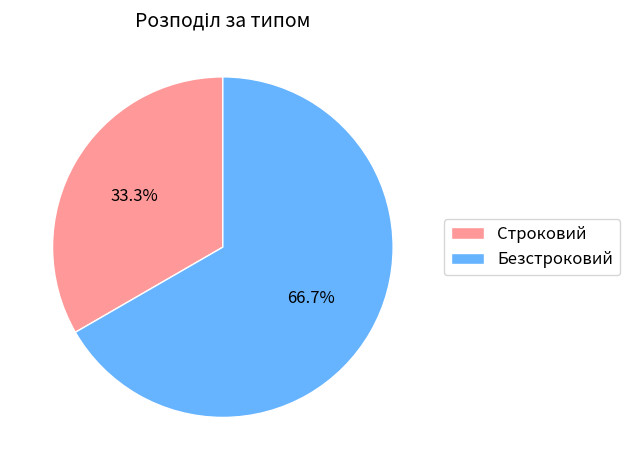

Count the number of slices in the pie.

2